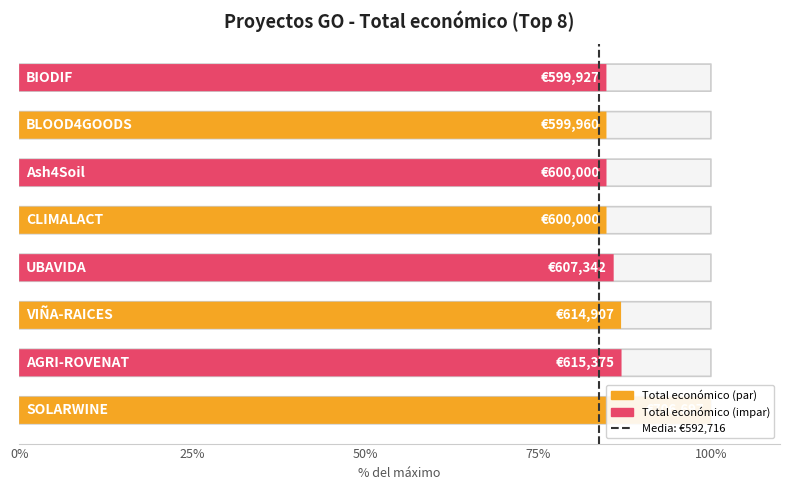

The chart shows a value of 1 at 25%. True or false?

False